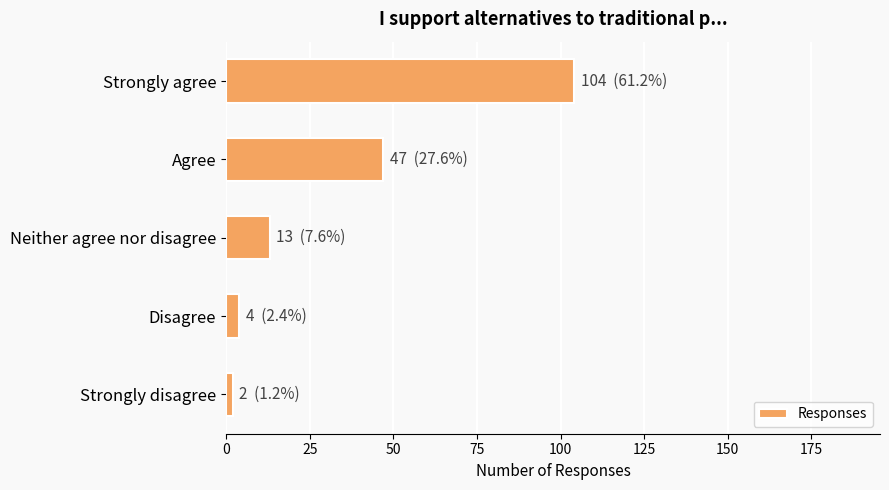

What is the difference between the second highest and second lowest values?

43